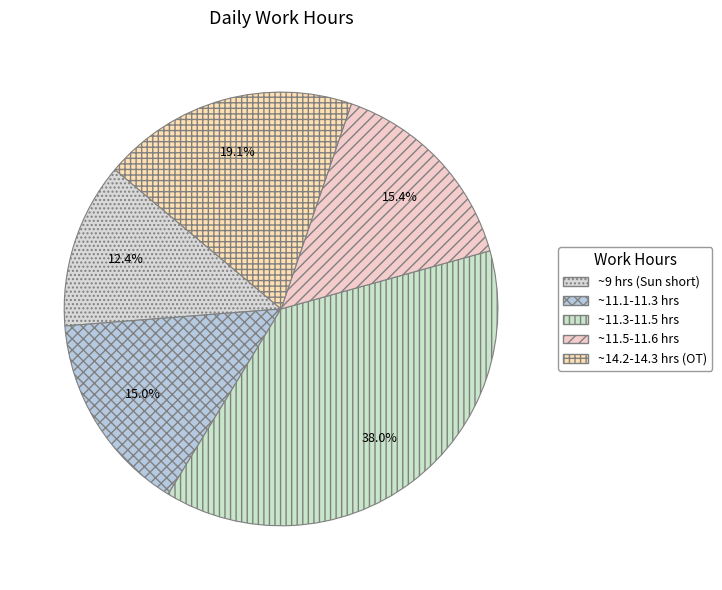

Count the number of slices in the pie.

5